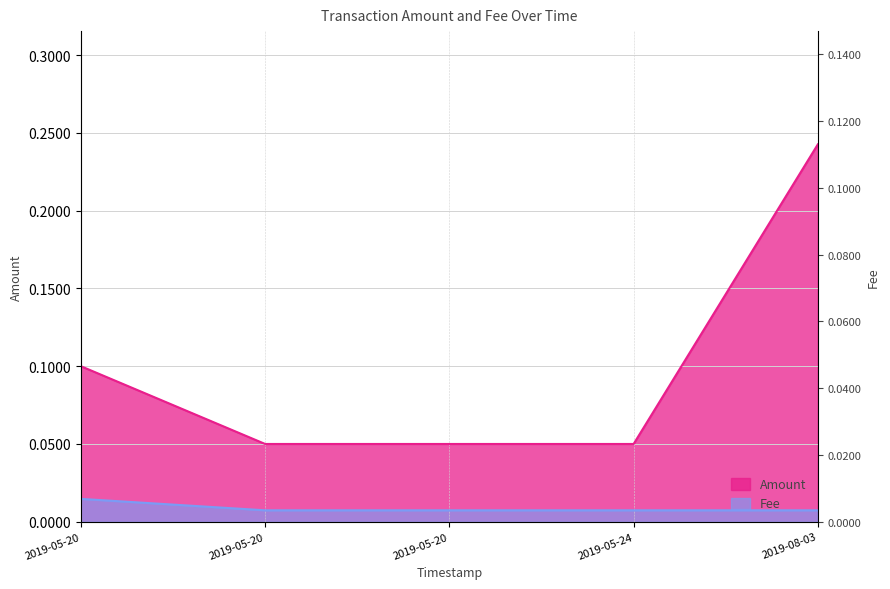

Is it true that Amount equals 0.0 at 2019-05-24?

False